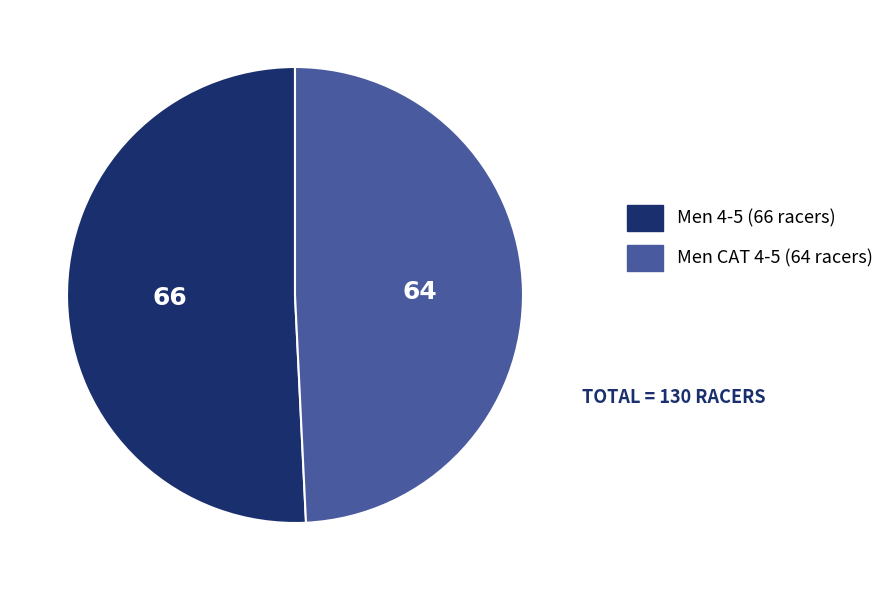

True or false: Men 4-5 accounts for 51% of the total.

True